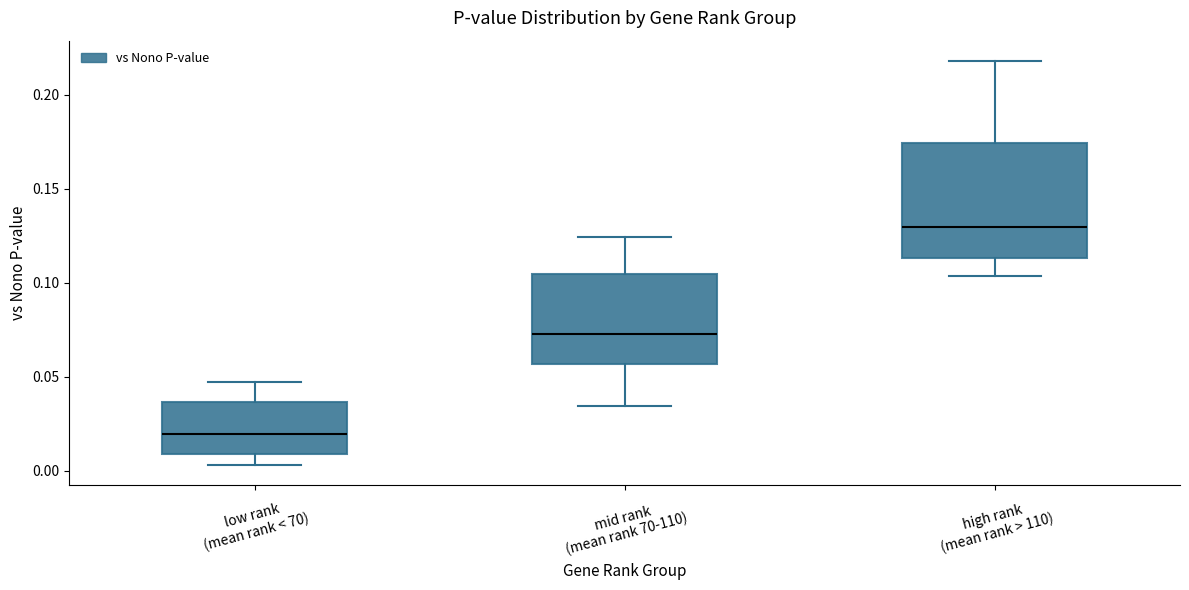

Reading left to right, transcribe this box plot: for each box, give where its median line is, the range the box spans, and where its two whiskers end, as read against the y-axis. The values are not printed on the chart, so give them approximately, as read against the axis.

low rank (mean rank < 70): median 0.020, box 0.010 to 0.035, whiskers 0.005 to 0.045
mid rank (mean rank 70-110): median 0.075, box 0.055 to 0.105, whiskers 0.035 to 0.125
high rank (mean rank > 110): median 0.130, box 0.115 to 0.175, whiskers 0.105 to 0.220